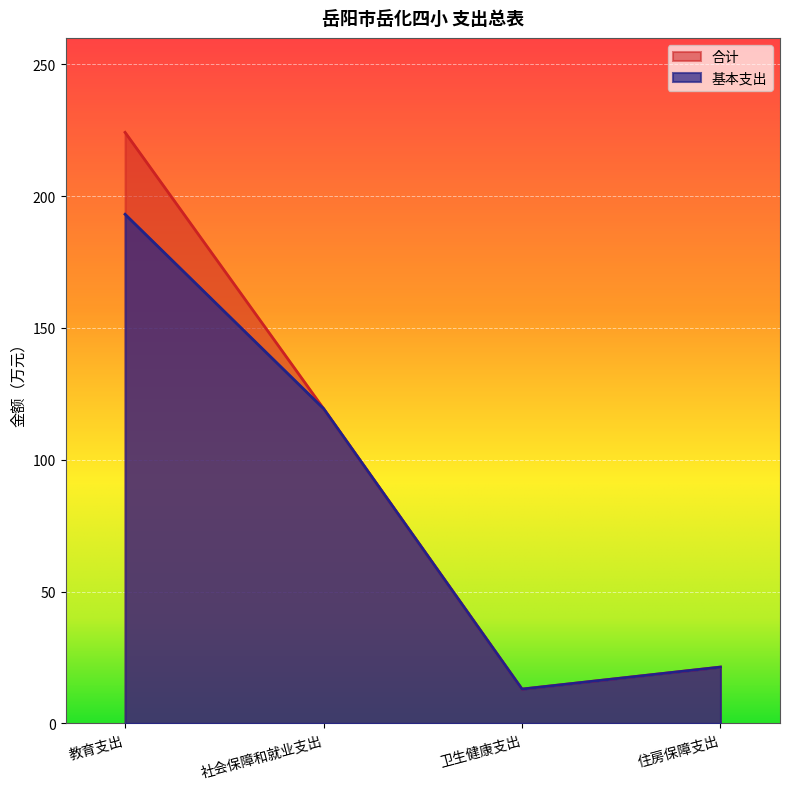

What are all the series names shown in the legend?

合计, 基本支出